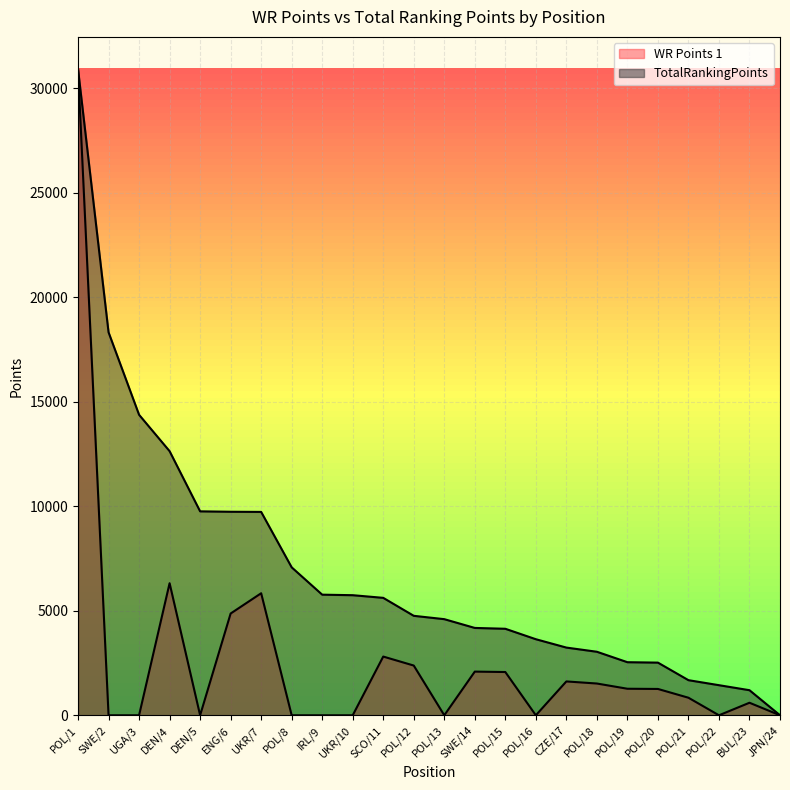

How many interior local peaks does the WR Points 1 series have?

6